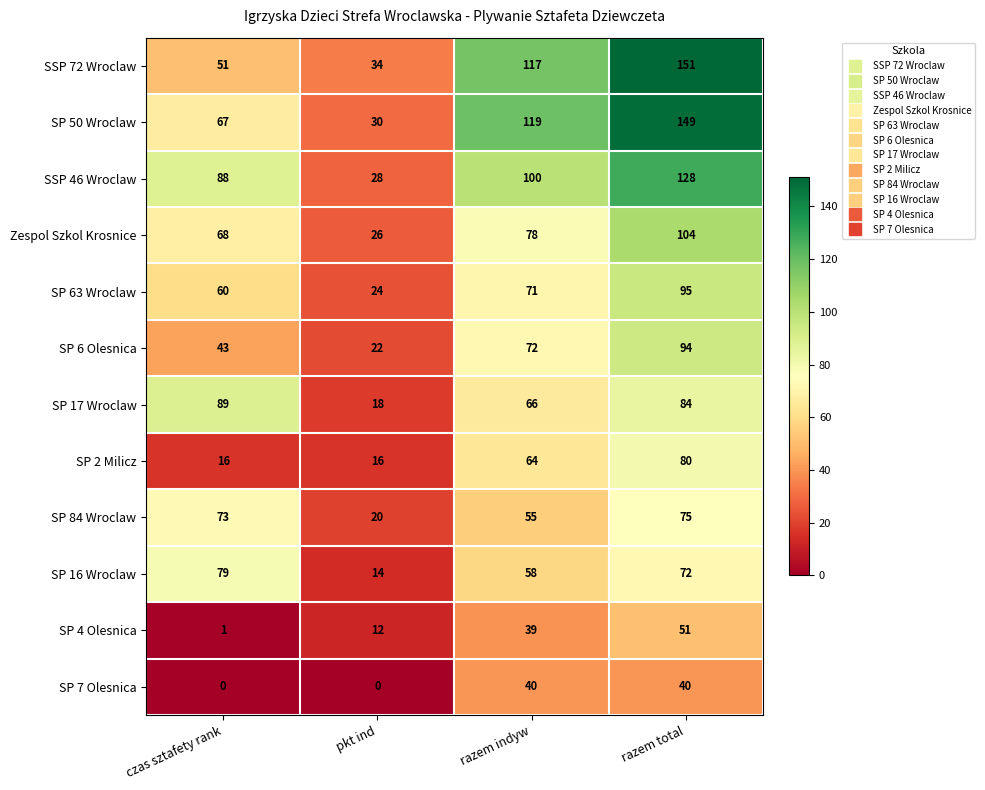

Count the SP 63 Wroclaw values in the range 60 to 95.

3